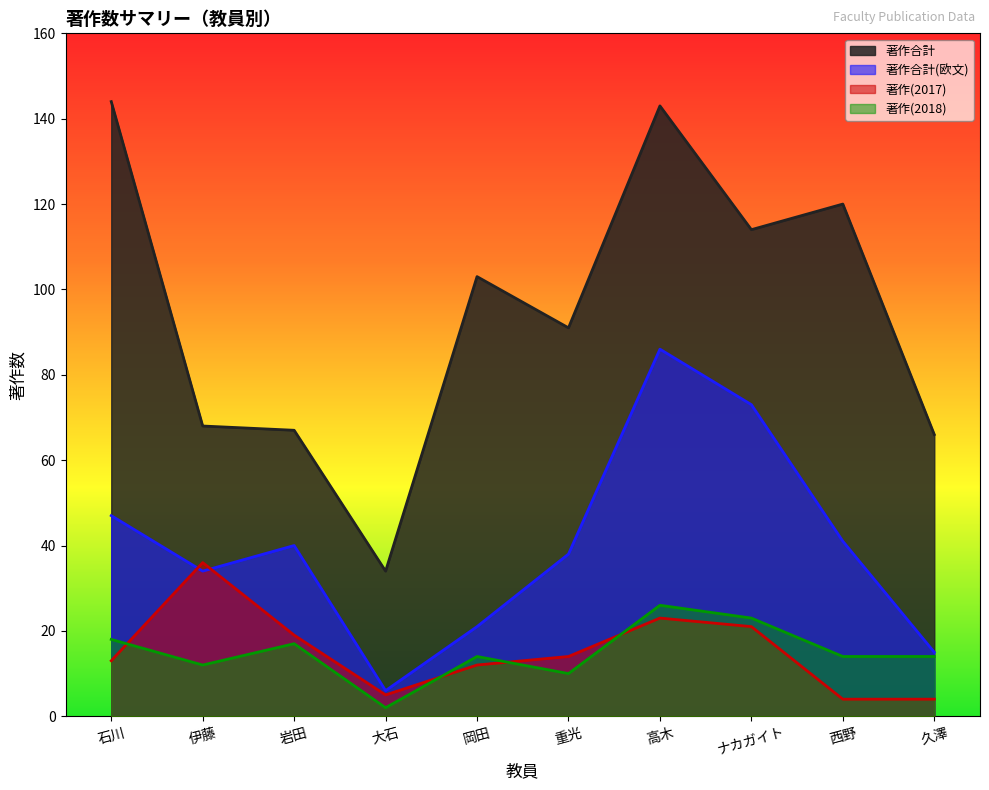

What is the maximum value for 著作合計?

144